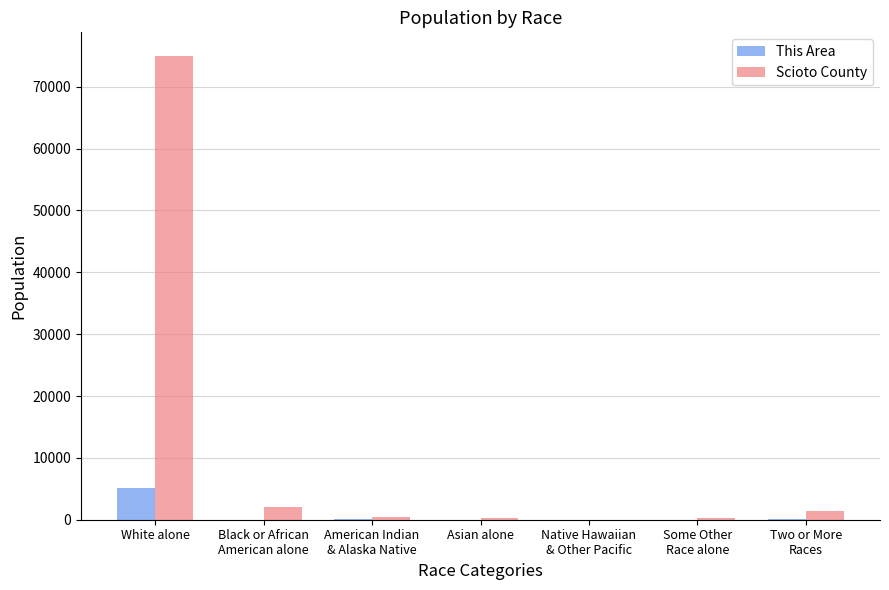

Does the chart contain stacked bars?

No